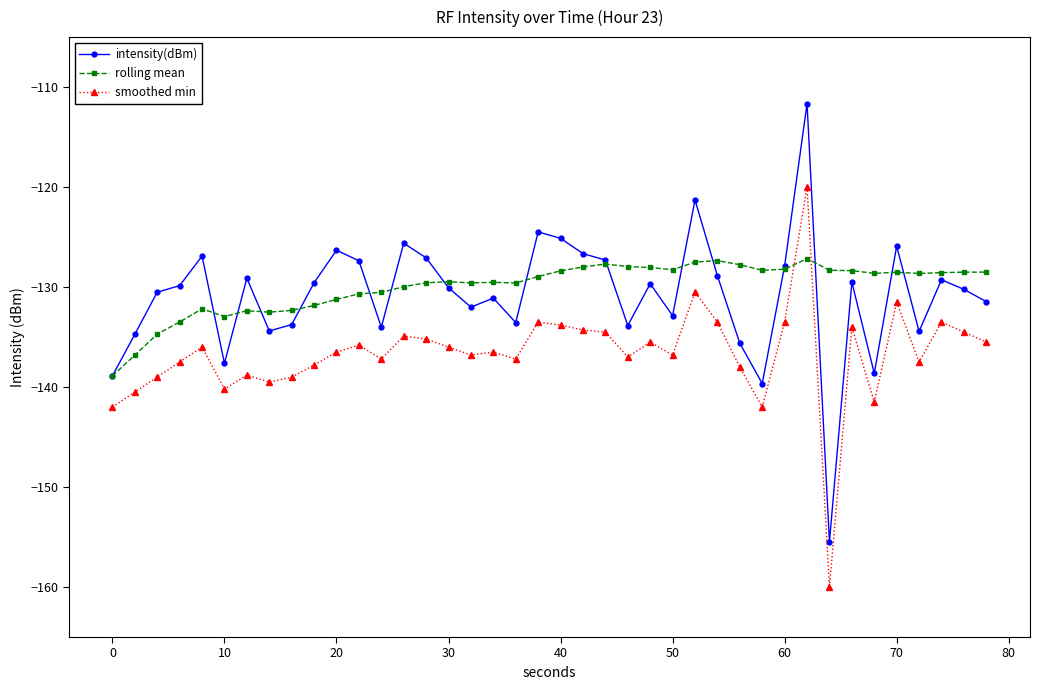

What is the value of the intensity(dBm) point at the 14th from the left?

-125.6